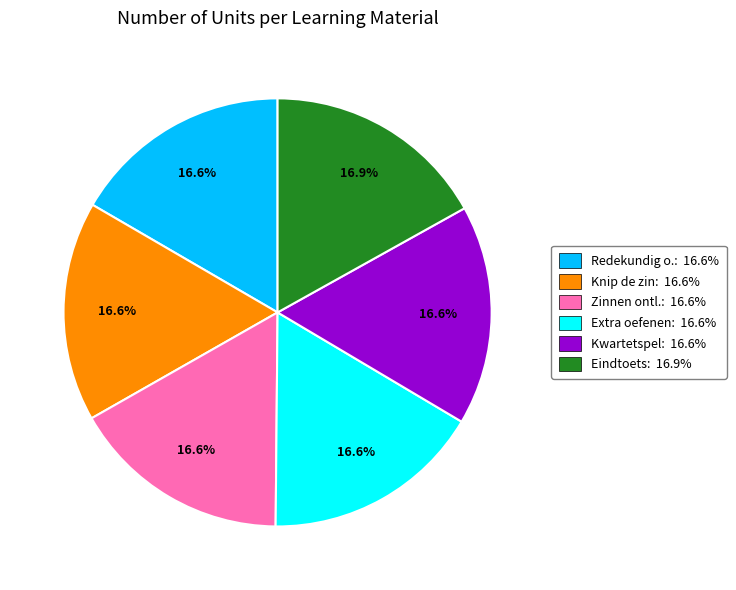

What percentage do Extra oefenen: 16.6% and Knip de zin: 16.6% together represent?

33.2%